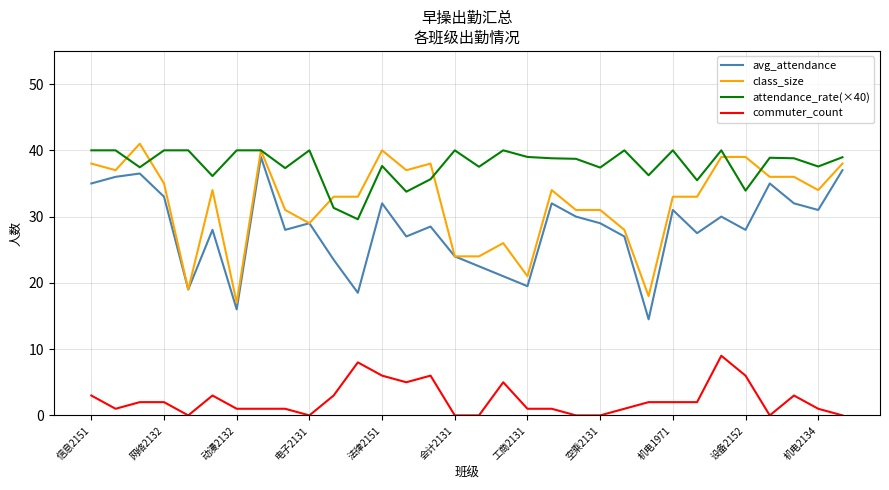

What is the difference between the second highest and minimum values in the avg_attendance series?

22.5